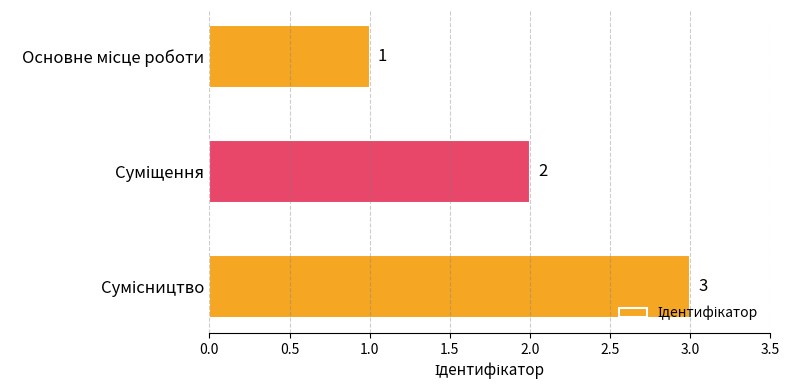

What is the maximum value shown in the chart?

3